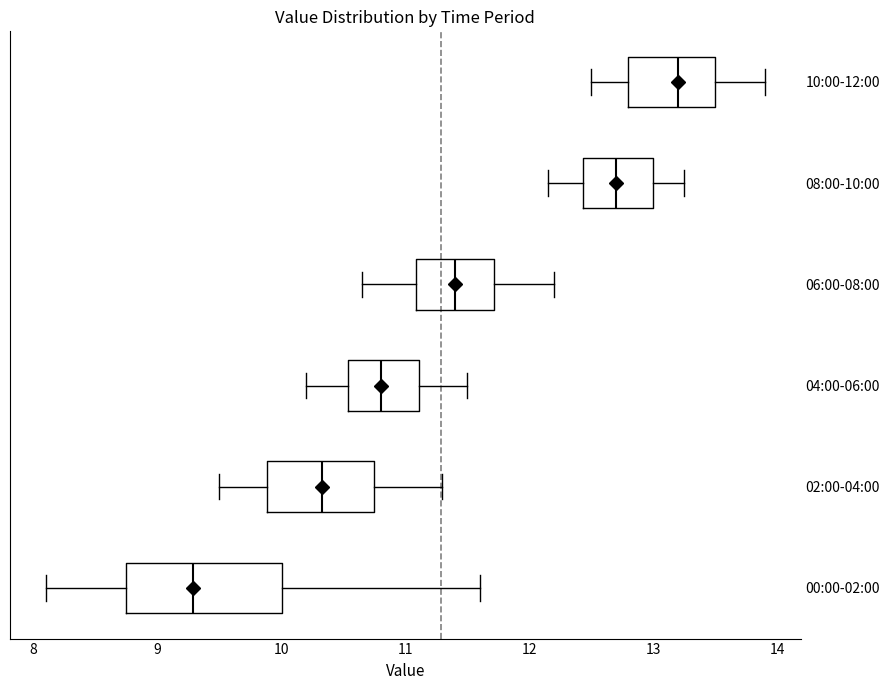

Reading bottom to top, read every box against the x-axis: the position of its median line, the range the box covers, and the ends of its whiskers. The values are not printed on the chart, so give them approximately, as read against the axis.

00:00-02:00: median 9.3, box 8.7 to 10.0, whiskers 8.1 to 11.6
02:00-04:00: median 10.3, box 9.9 to 10.8, whiskers 9.5 to 11.3
04:00-06:00: median 10.8, box 10.5 to 11.1, whiskers 10.2 to 11.5
06:00-08:00: median 11.4, box 11.1 to 11.7, whiskers 10.7 to 12.2
08:00-10:00: median 12.7, box 12.4 to 13.0, whiskers 12.2 to 13.3
10:00-12:00: median 13.2, box 12.8 to 13.5, whiskers 12.5 to 13.9